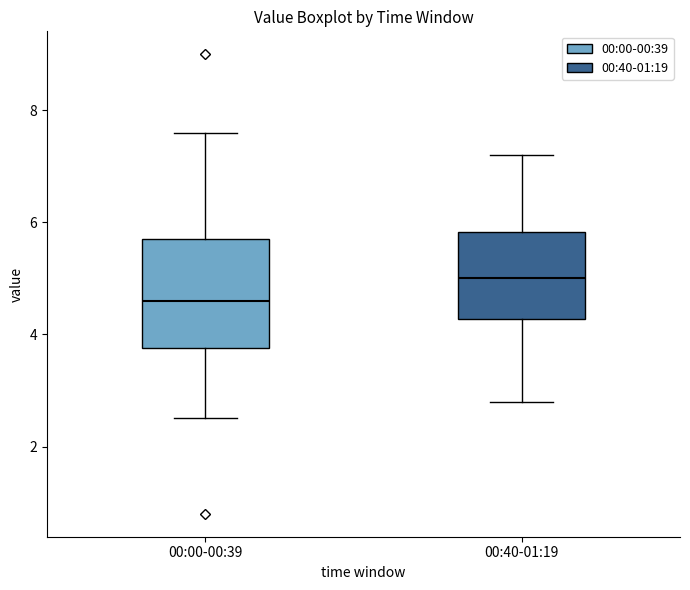

Where is the upper edge of the box for 00:00-00:39 on the y-axis? The values are not printed on the chart, so give them approximately, as read against the axis.

5.8